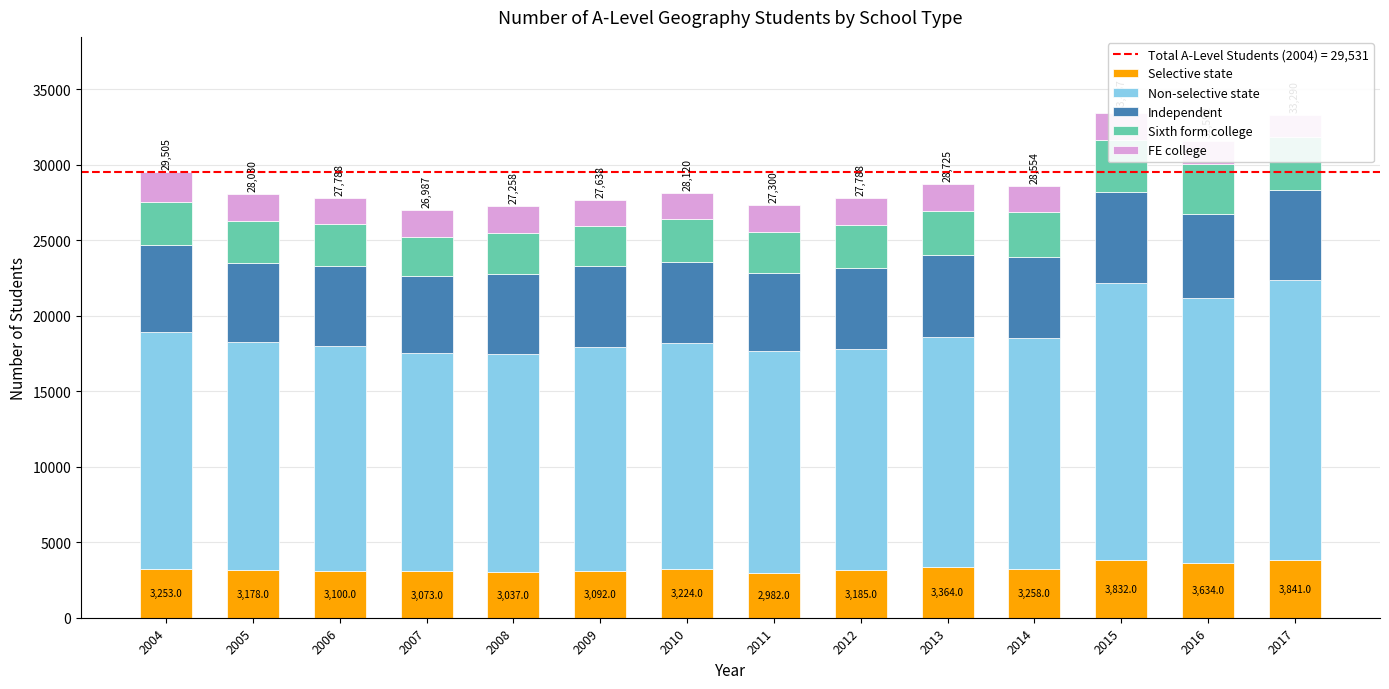

At how many categories does at least one series exceed 16230?

3